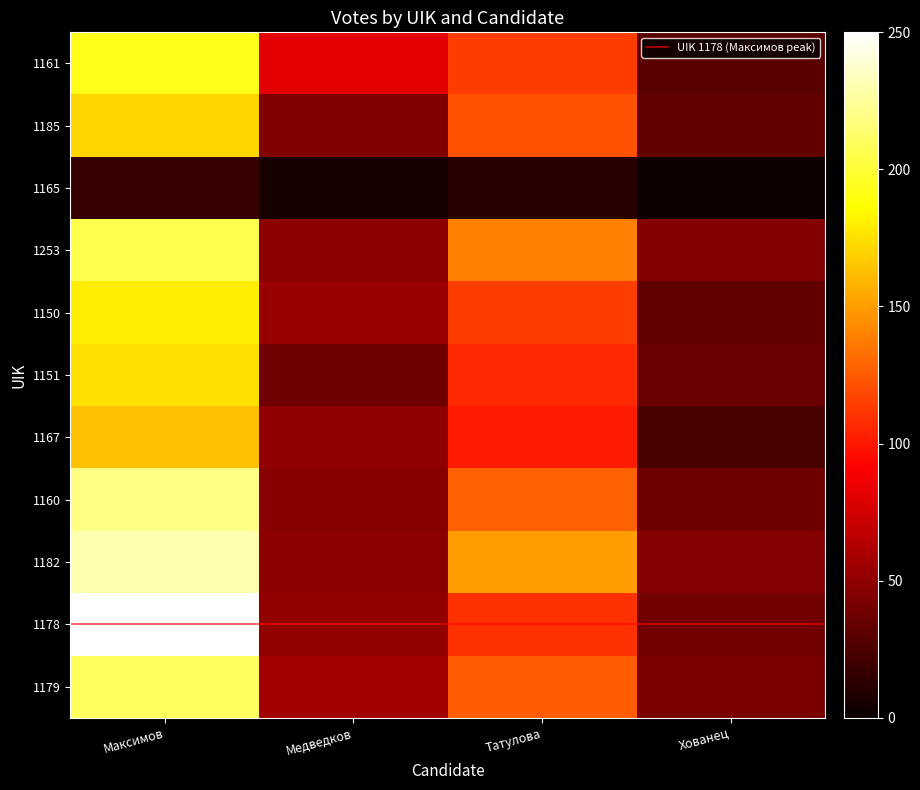

Reading left to right, list all the values displayed in this chart.

1161: Максимов=193	Медведков=82	Татулова=114	Хованец=31
1185: Максимов=171	Медведков=44	Татулова=122	Хованец=33
1165: Максимов=17	Медведков=5	Татулова=11	Хованец=1
1253: Максимов=206	Медведков=49	Татулова=139	Хованец=45
1150: Максимов=180	Медведков=53	Татулова=114	Хованец=33
1151: Максимов=175	Медведков=39	Татулова=107	Хованец=37
1167: Максимов=164	Медведков=50	Татулова=102	Хованец=24
1160: Максимов=219	Медведков=47	Татулова=127	Хованец=39
1182: Максимов=230	Медведков=49	Татулова=150	Хованец=46
1178: Максимов=250	Медведков=51	Татулова=110	Хованец=40
1179: Максимов=209	Медведков=57	Татулова=125	Хованец=42